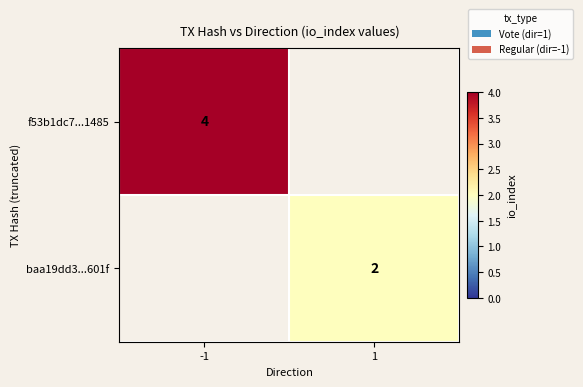

True or false: f53b1dc7...1485 has a value of 4 at -1.

True